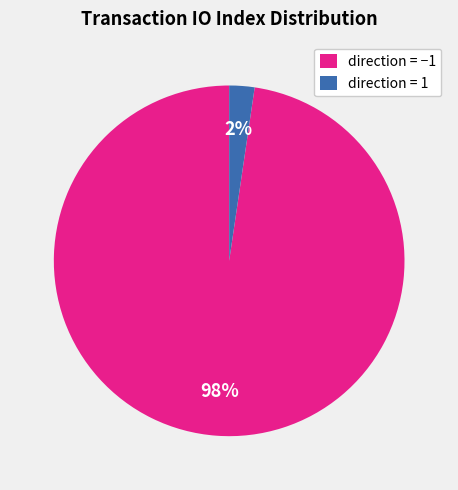

Does any single category account for the majority?

Yes